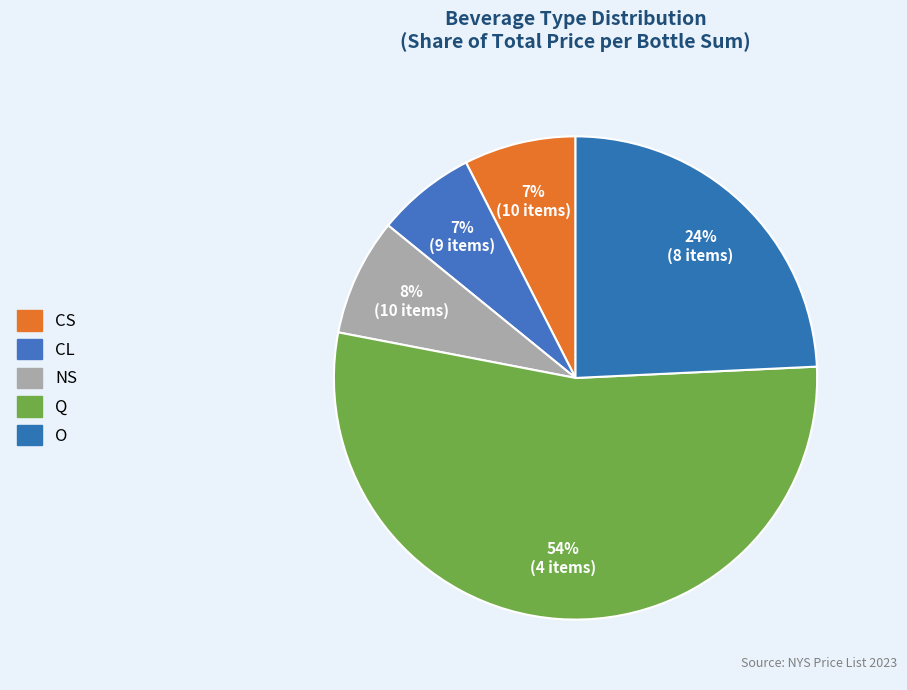

Do CS and NS together represent more than half of the pie?

No